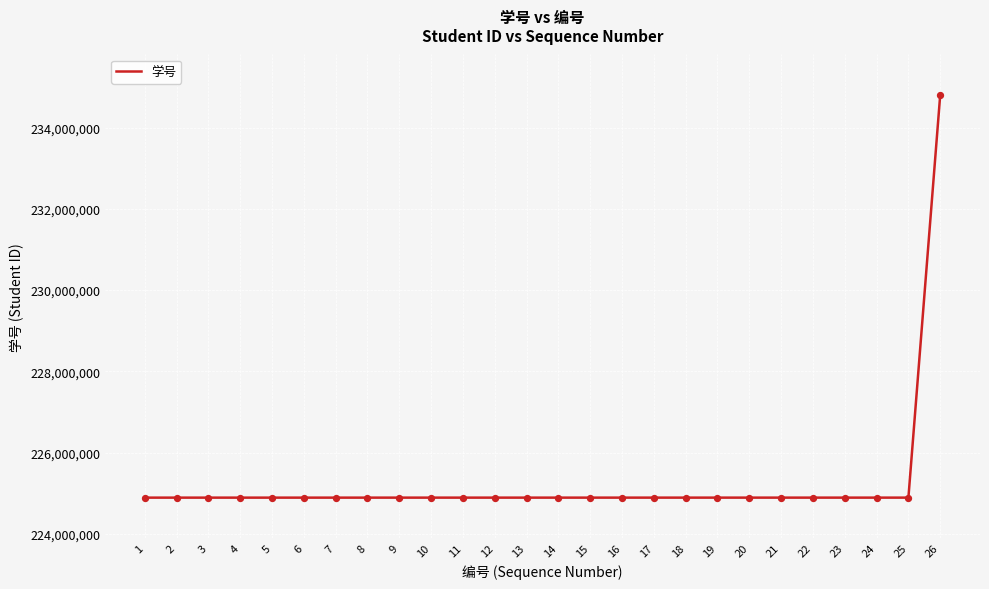

What is the change in value from 20 to 23?

+9